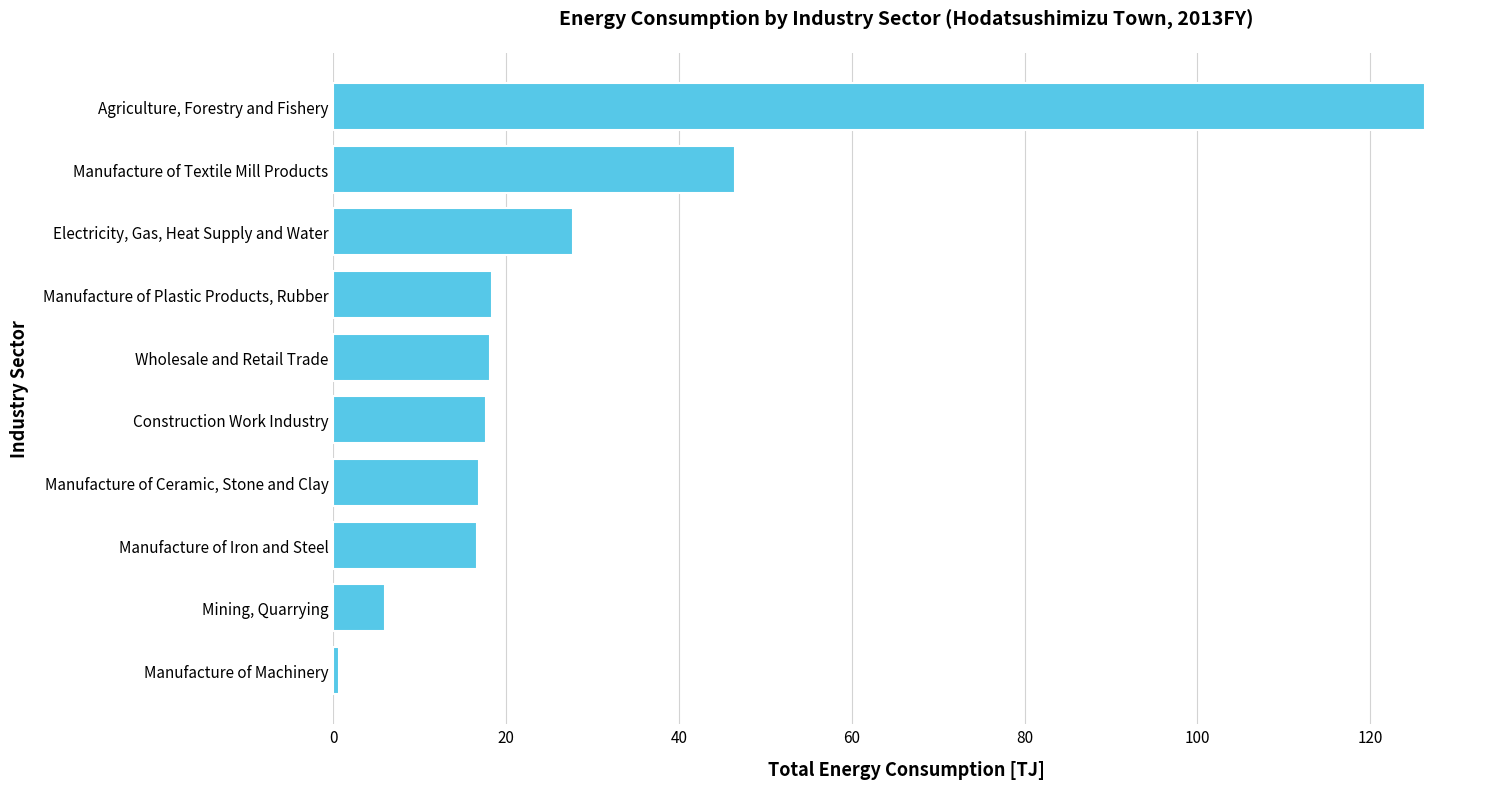

Read the value at Manufacture of Textile Mill Products.

46.5